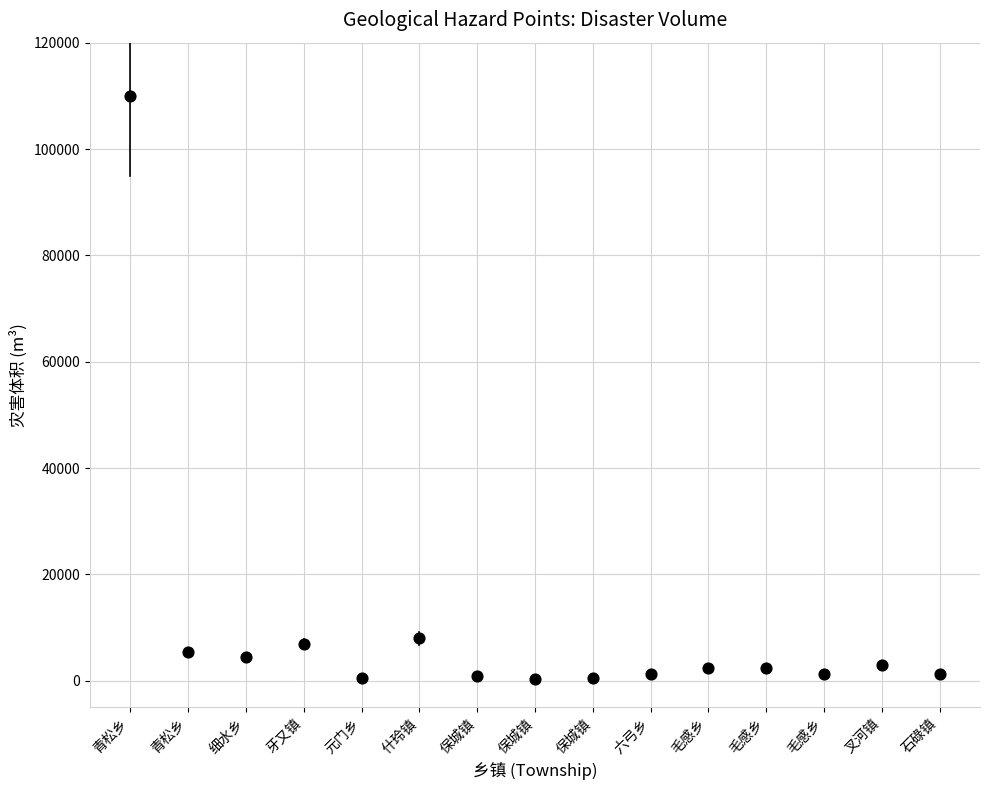

What is the range of X values (max minus min)?

14